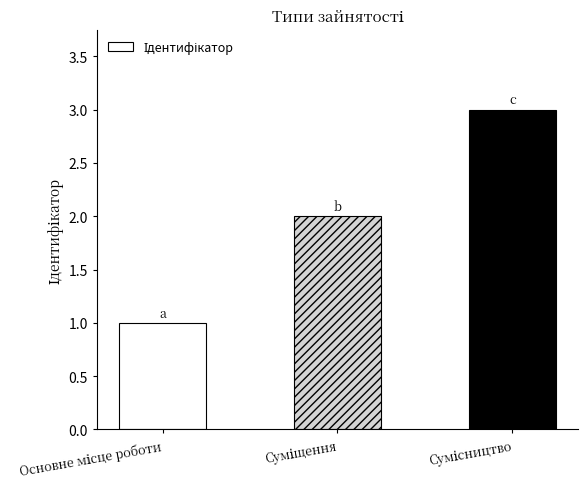

What is the maximum value shown in the chart?

3